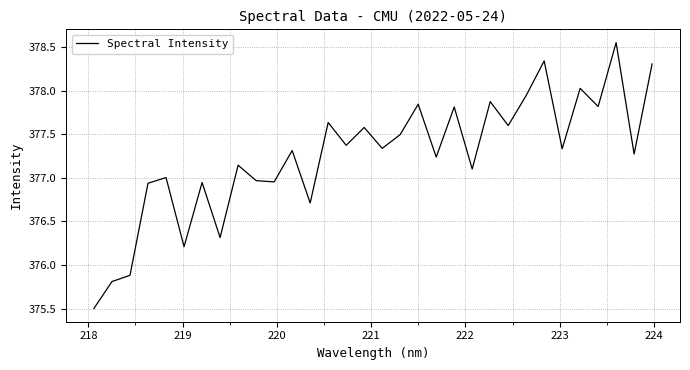

What is the smallest value displayed?

375.5